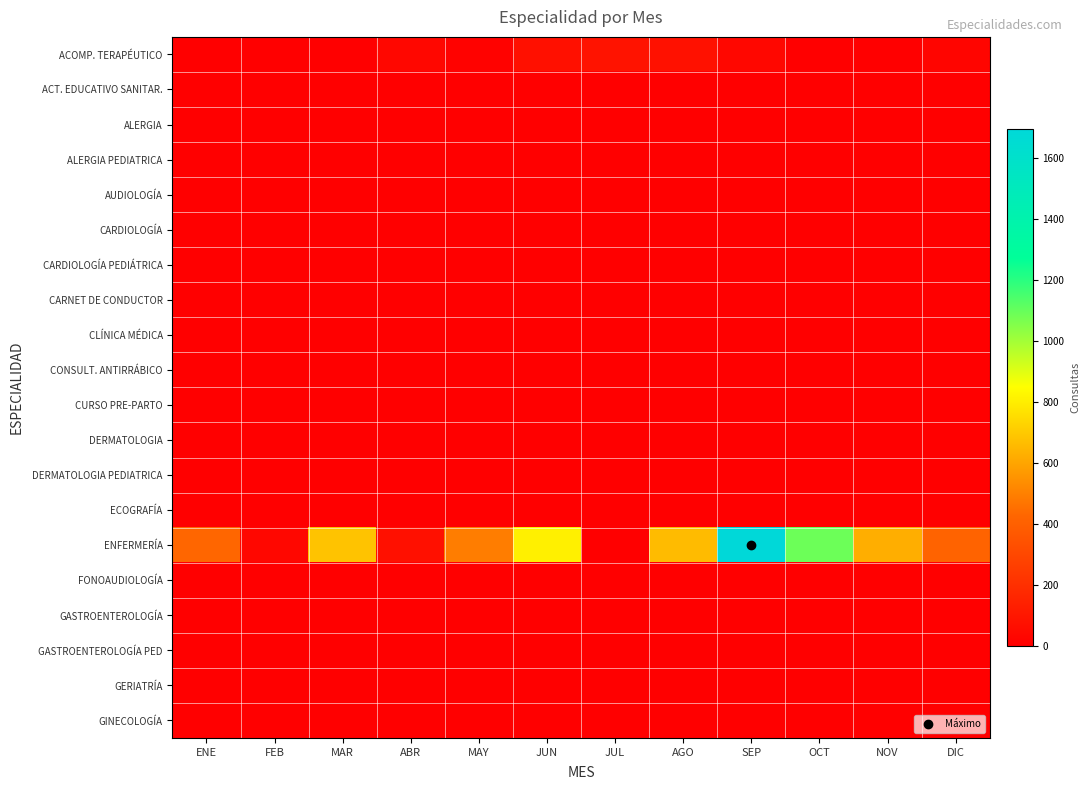

Between MAR and ABR, which series saw the biggest shift?

ENFERMERÍA